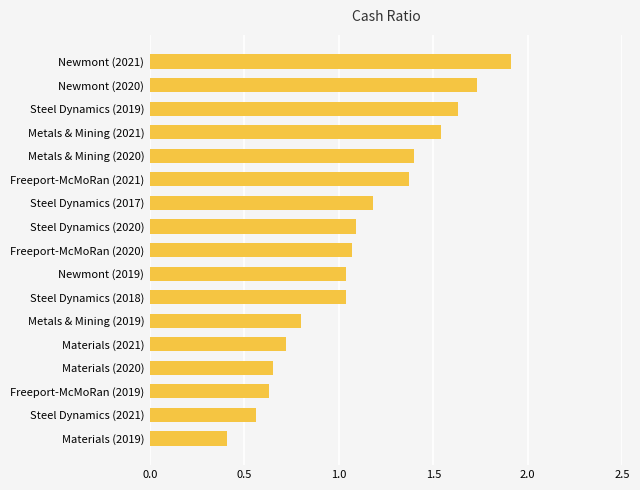

The value at Materials (2021) is 0.7. True or false?

True